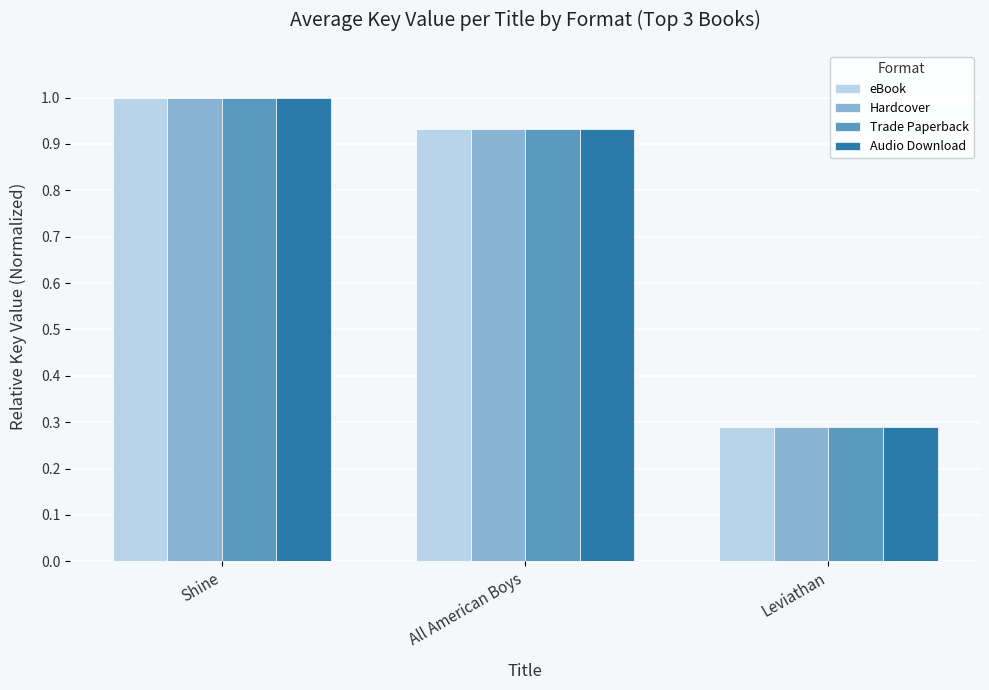

Rank the categories by Trade Paperback value from highest to lowest.

Shine, All American Boys, Leviathan